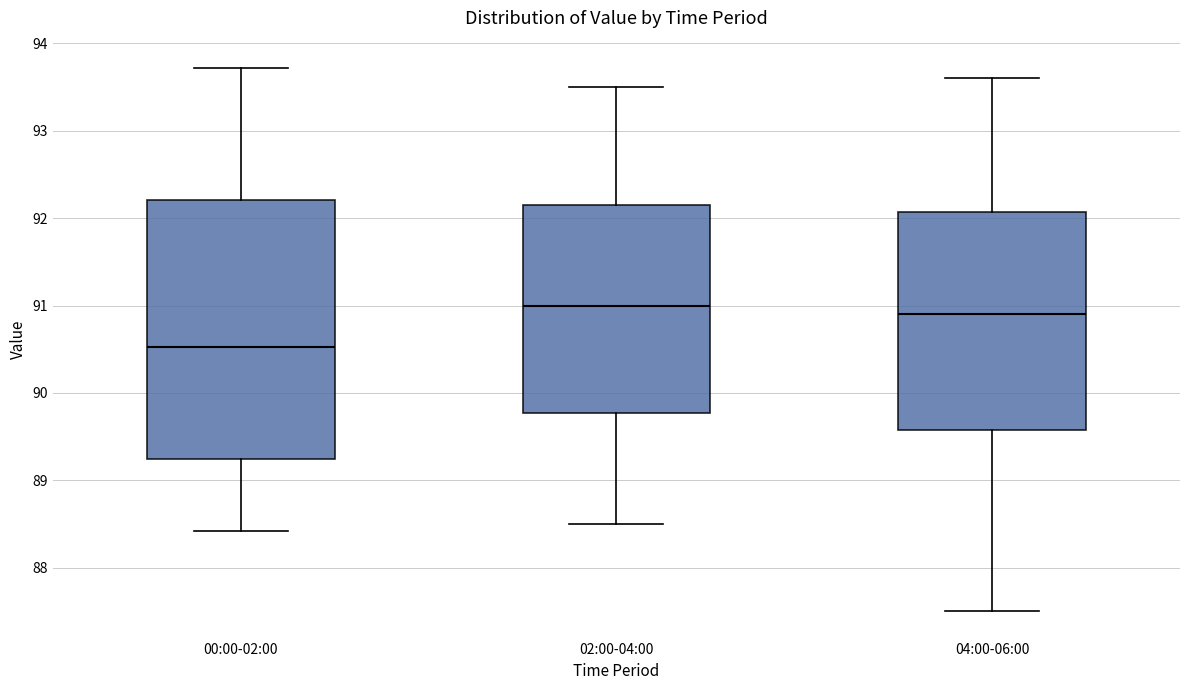

Reading left to right, transcribe this box plot: for each box, give where its median line is, the range the box spans, and where its two whiskers end, as read against the y-axis. The values are not printed on the chart, so give them approximately, as read against the axis.

00:00-02:00: median 90.5, box 89.2 to 92.2, whiskers 88.4 to 93.7
02:00-04:00: median 91.0, box 89.8 to 92.2, whiskers 88.5 to 93.5
04:00-06:00: median 90.9, box 89.6 to 92.1, whiskers 87.5 to 93.6